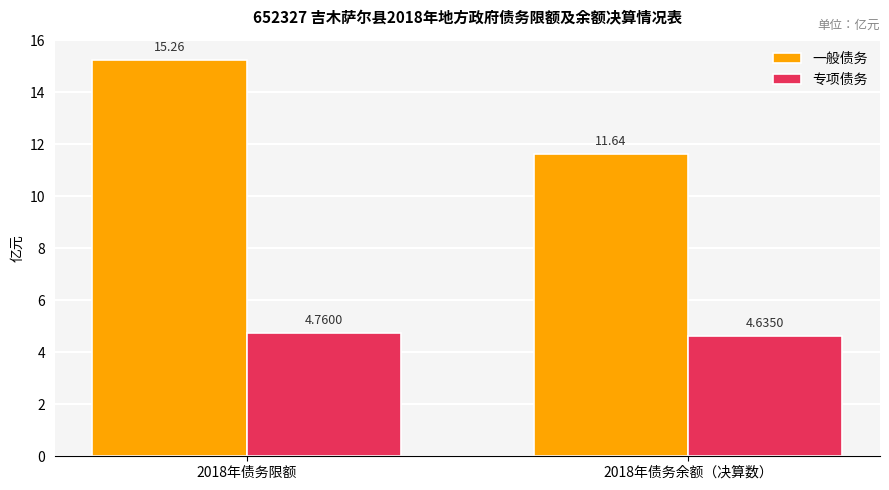

How many data points does each series have?

2